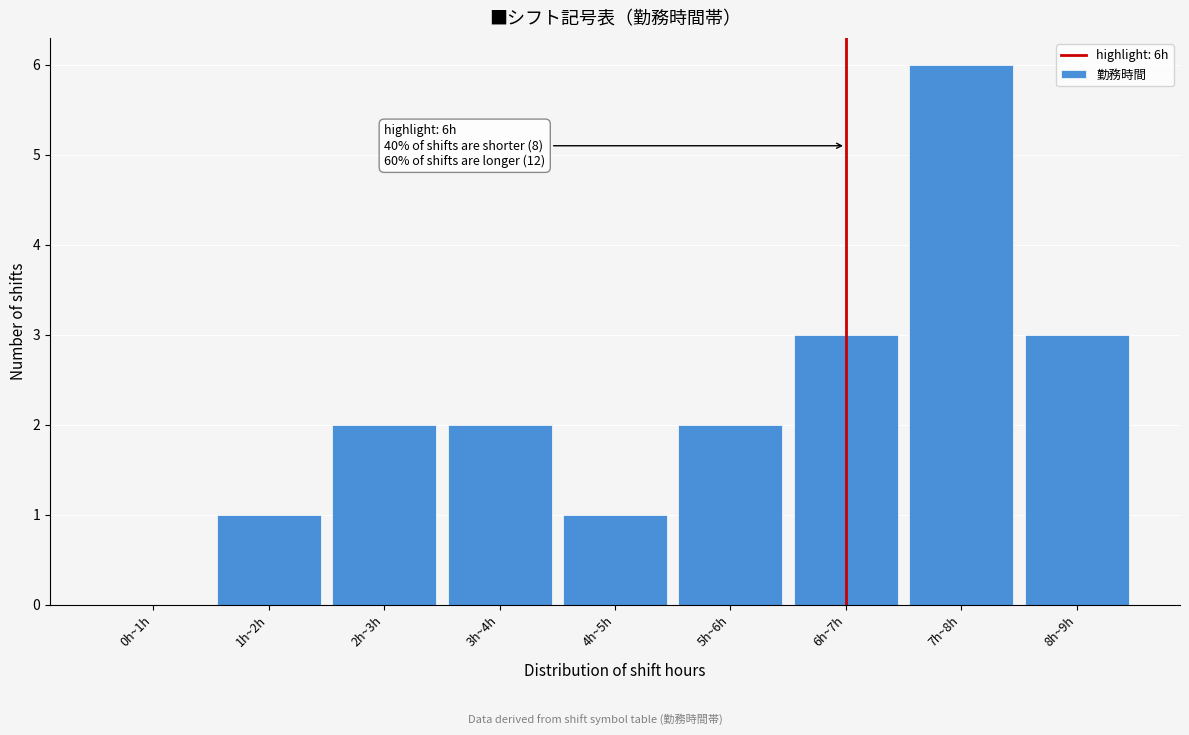

Reading left to right, transcribe all the data shown in this chart.

0h~1h=0	1h~2h=1	2h~3h=2	3h~4h=2	4h~5h=1	5h~6h=2	6h~7h=3	7h~8h=6	8h~9h=3